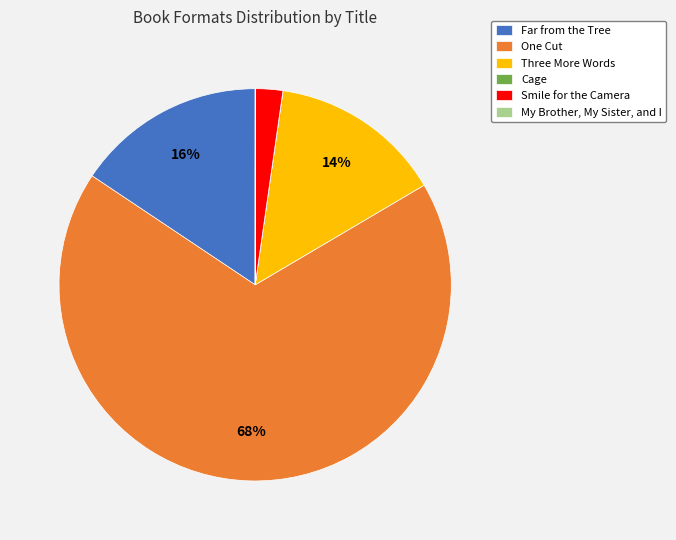

To the nearest percent, what is the difference between the largest and smallest slice percentages?

68%